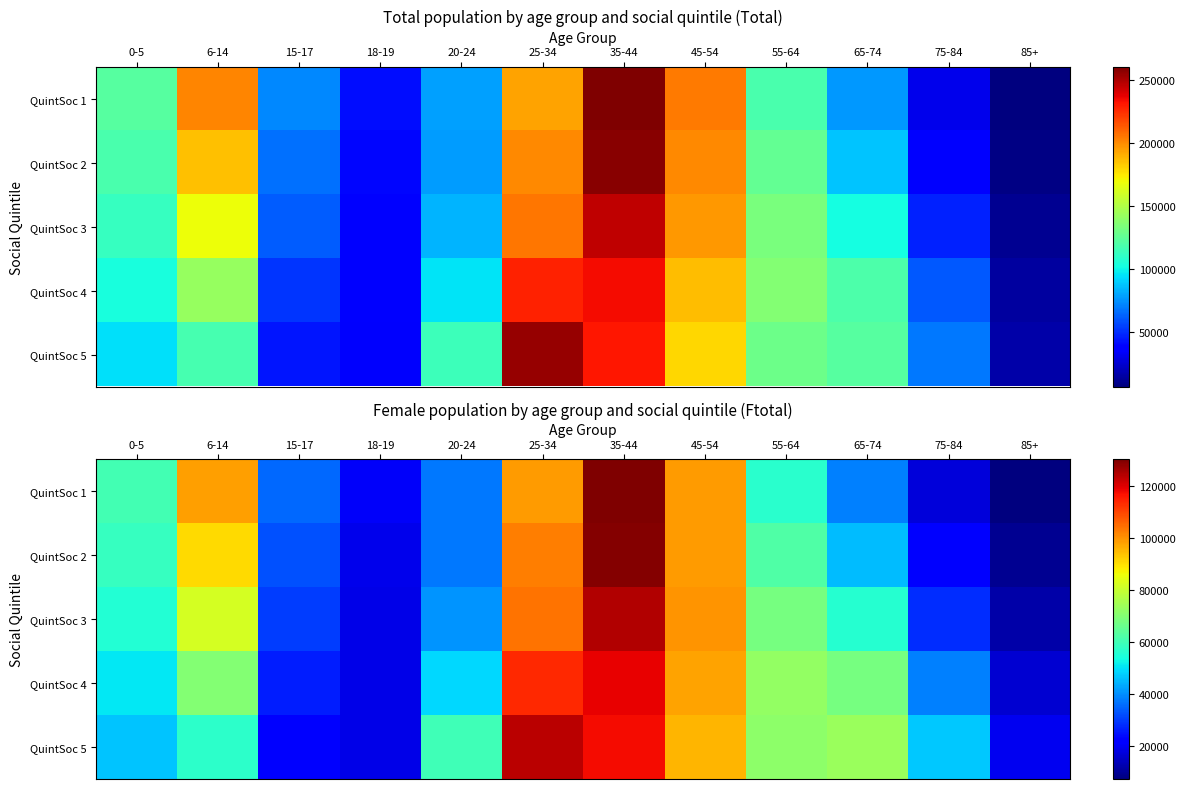

Which label corresponds to the largest value in the chart?

35-44